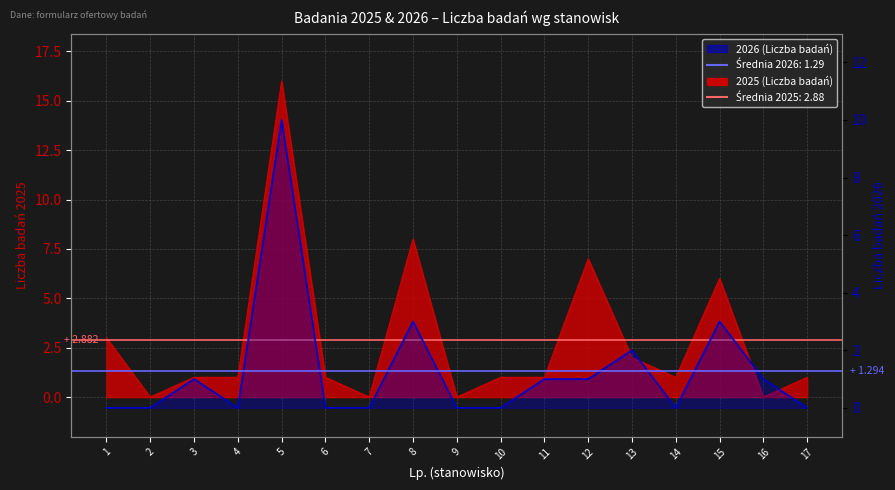

The 2026 series shows 0 at 1. True or false?

True